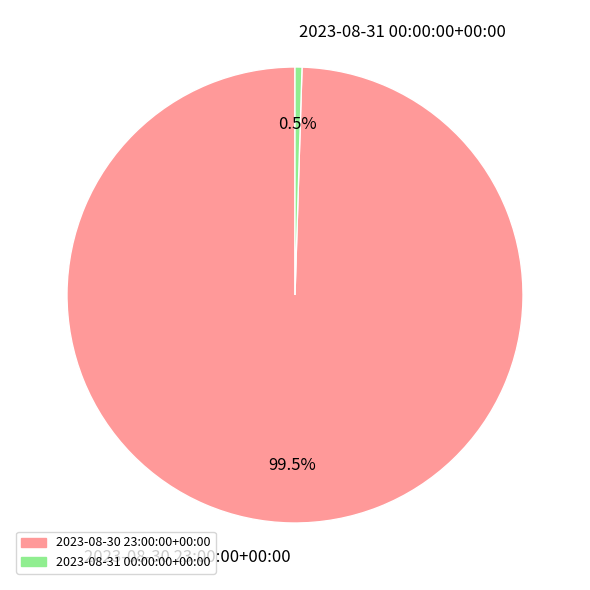

Between 2023-08-31 00:00:00+00:00 and 2023-08-30 23:00:00+00:00, which is larger?

2023-08-30 23:00:00+00:00